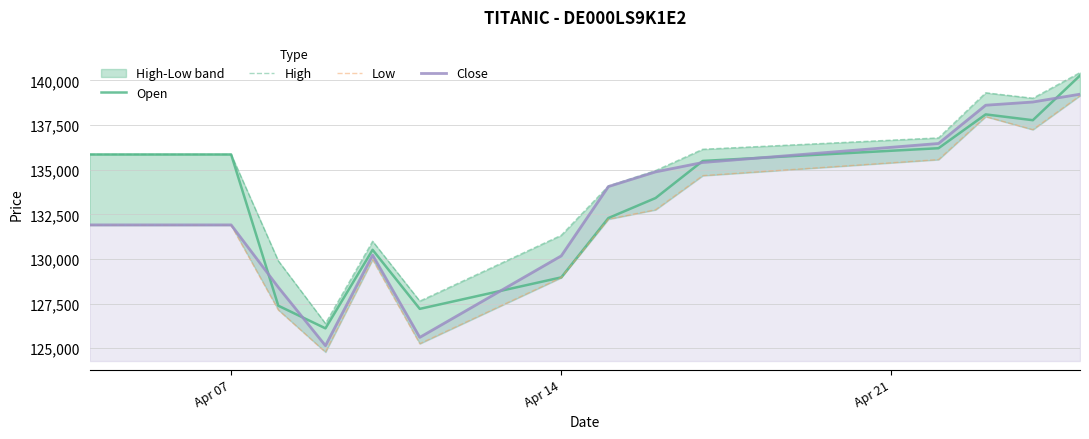

What is the maximum value for Open?

140273